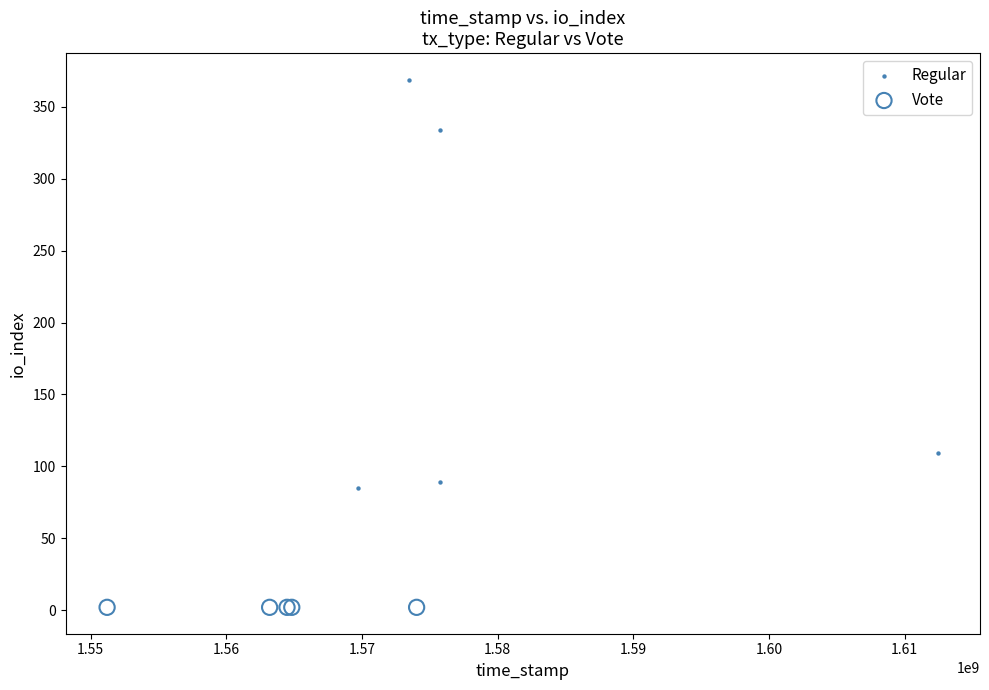

Which series reaches the minimum Y coordinate?

Vote